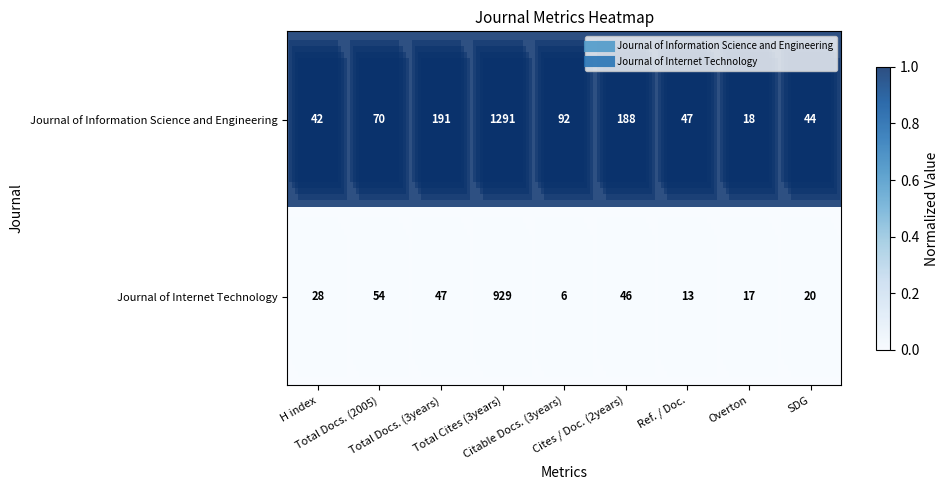

The row_0 series shows 1.8 at Ref. / Doc.. True or false?

False